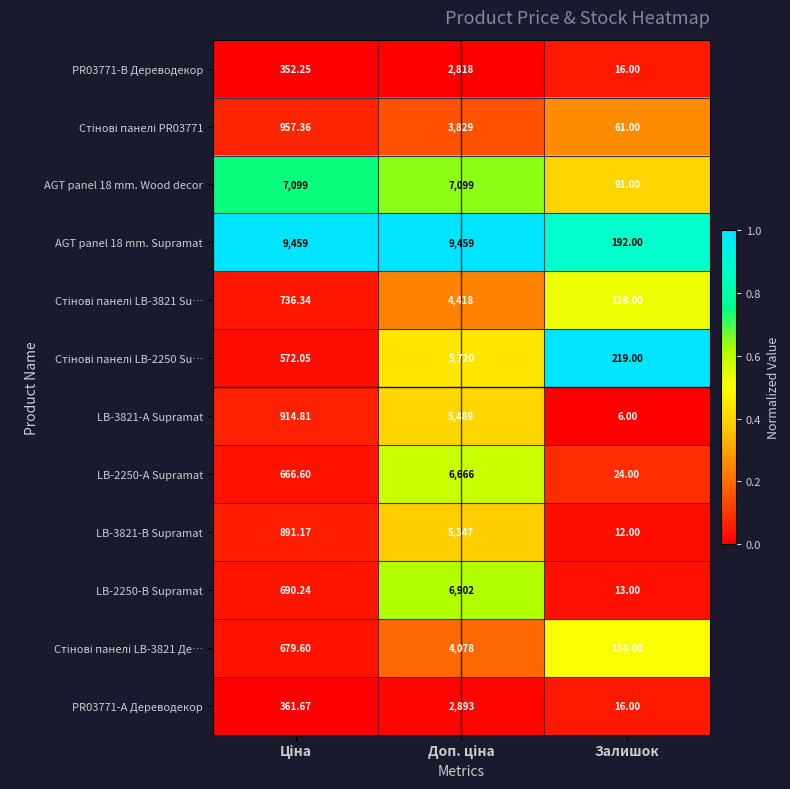

At which label does LB-3821-В Supramat reach its minimum?

Залишок